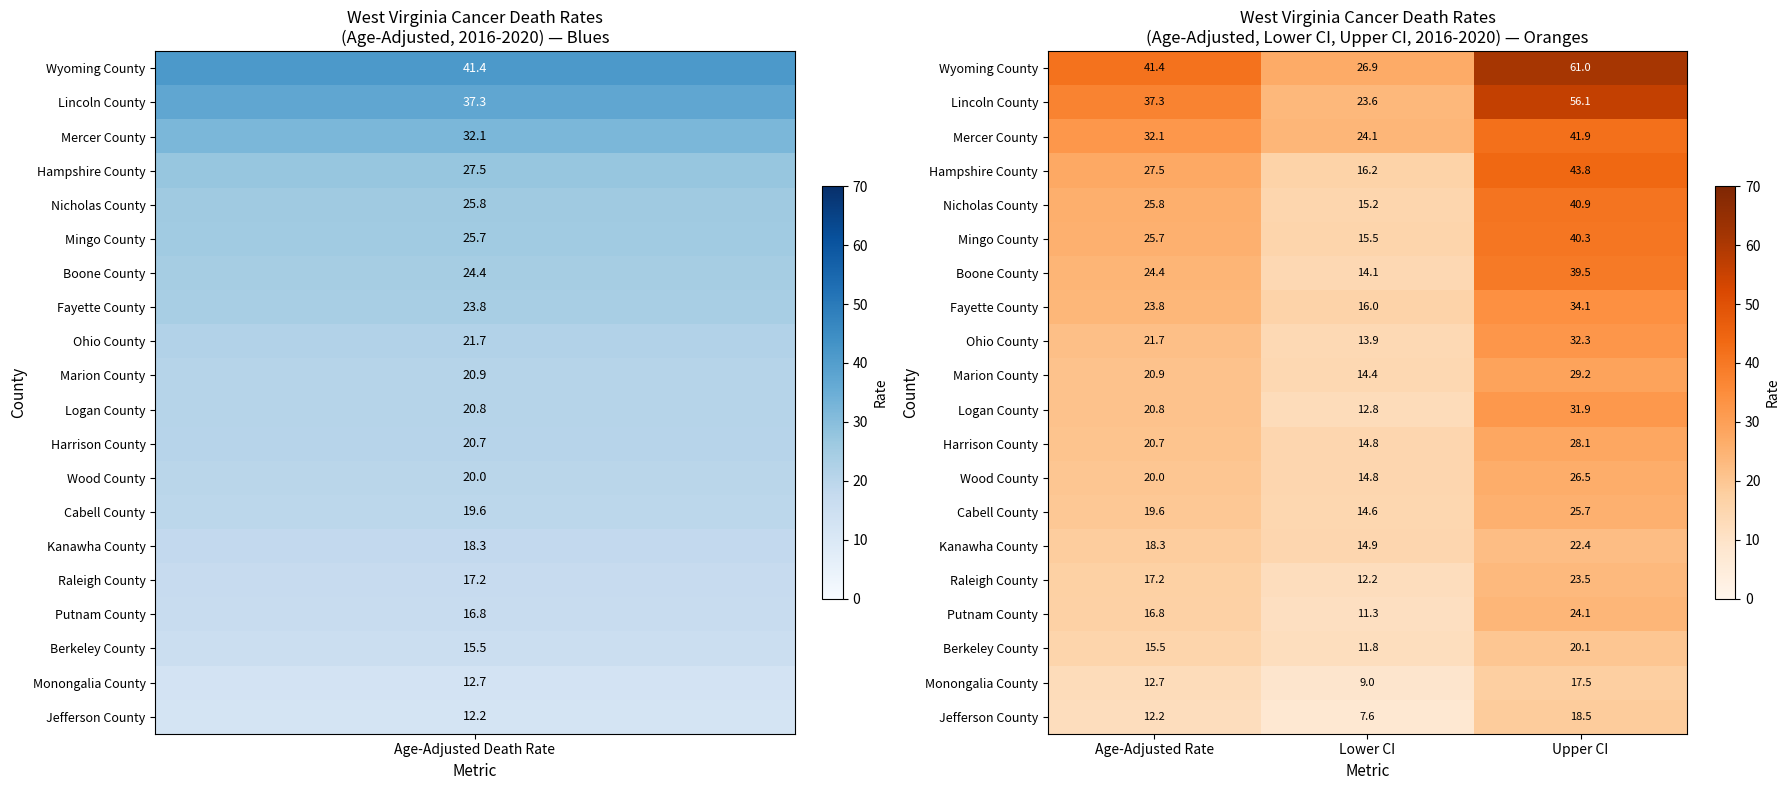

How many values in the Nicholas County series exceed 25?

2